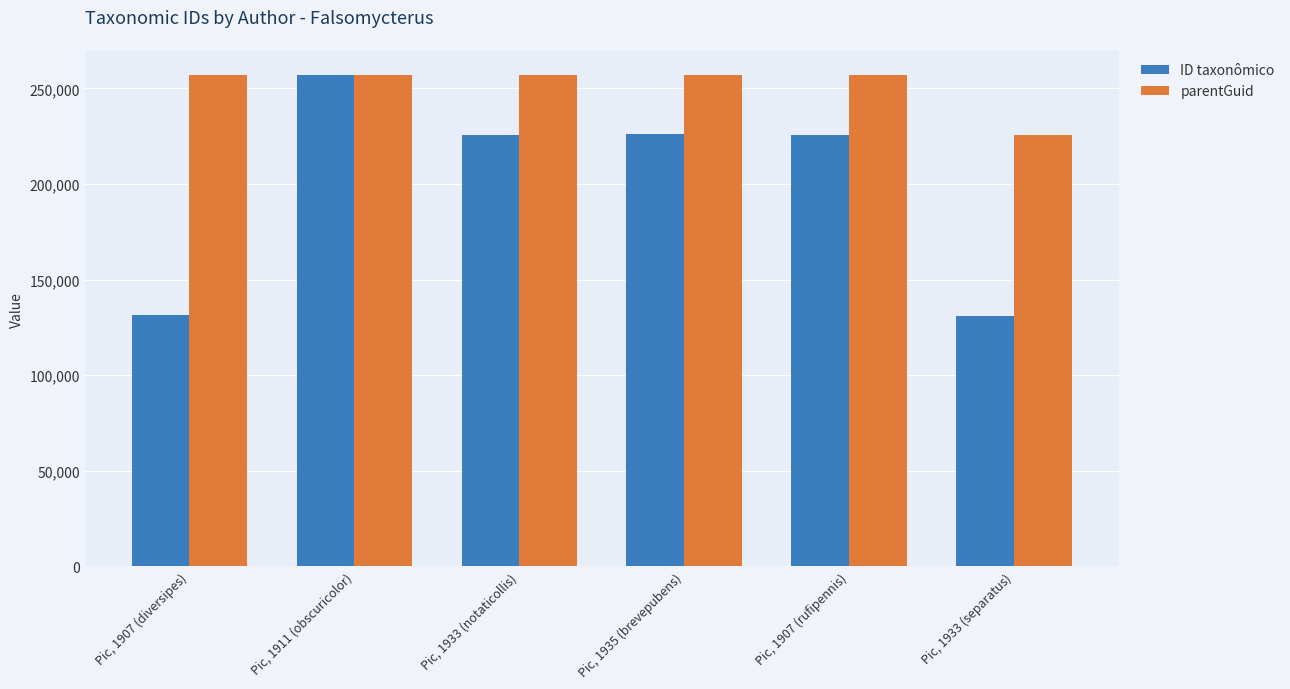

What is the label of the 2nd bar from the left?

Pic, 1911 (obscuricolor)